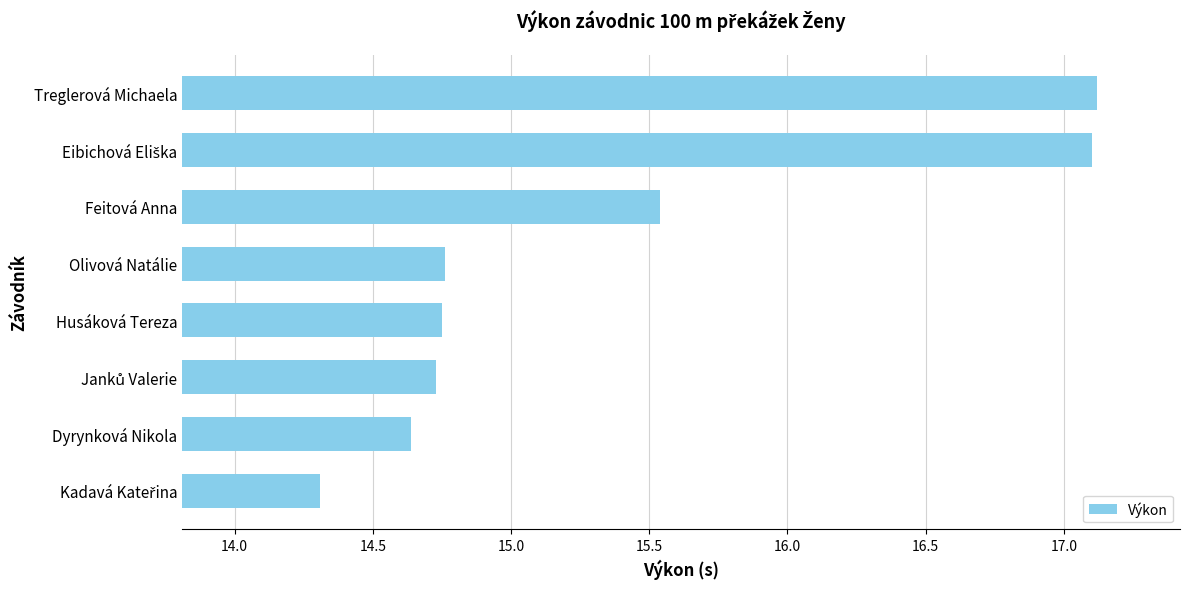

How many bars are there in total?

8